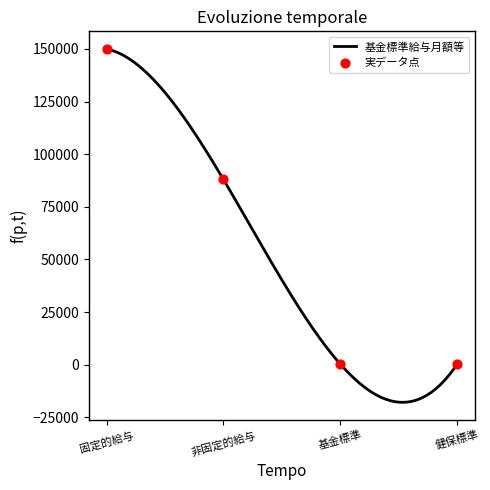

Is the value of 非固定的給与 at 4 greater than the value of 固定的給与 at 1?

No